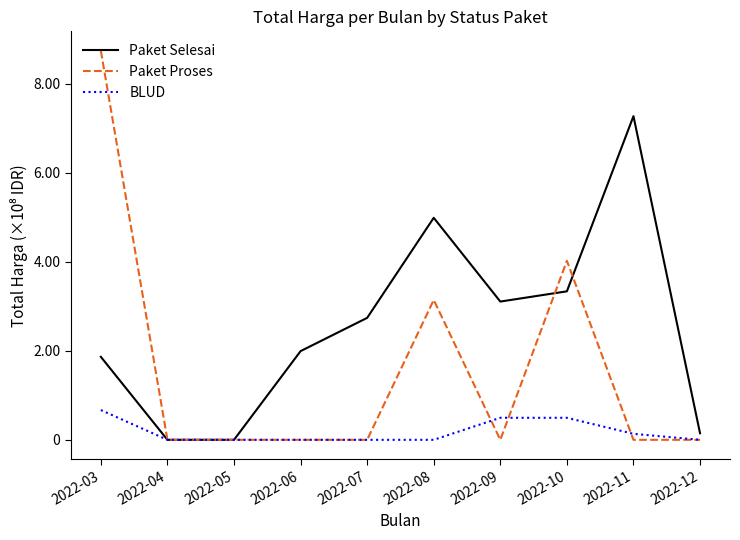

Does the chart have visible grid lines?

No